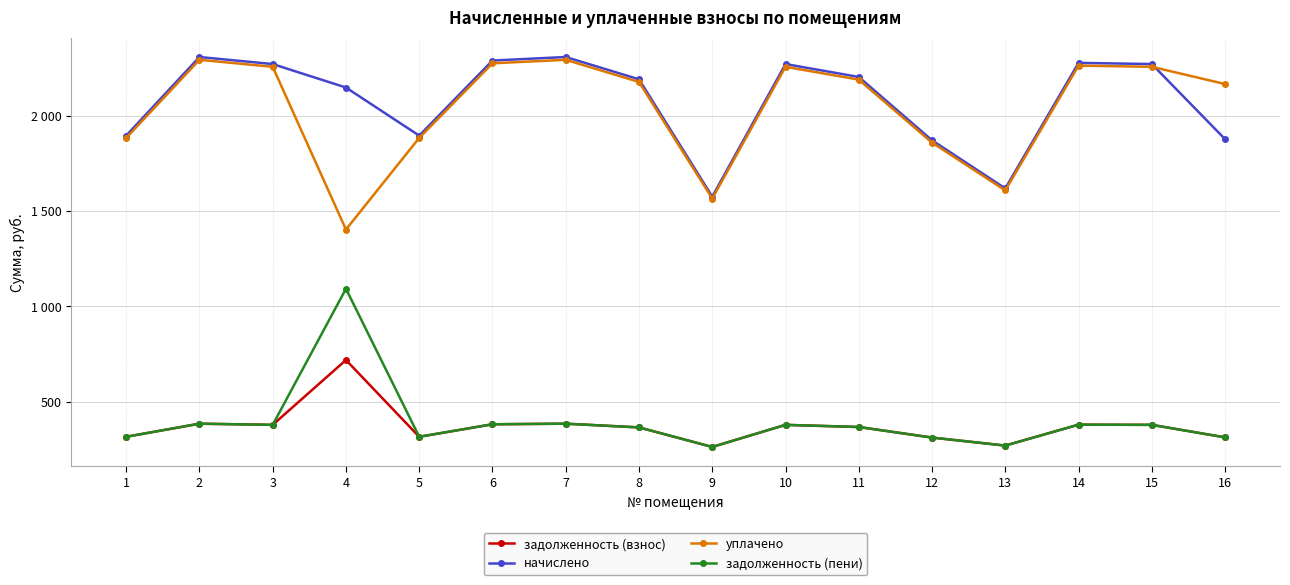

What is the difference between the highest and lowest values at 6?

1908.3